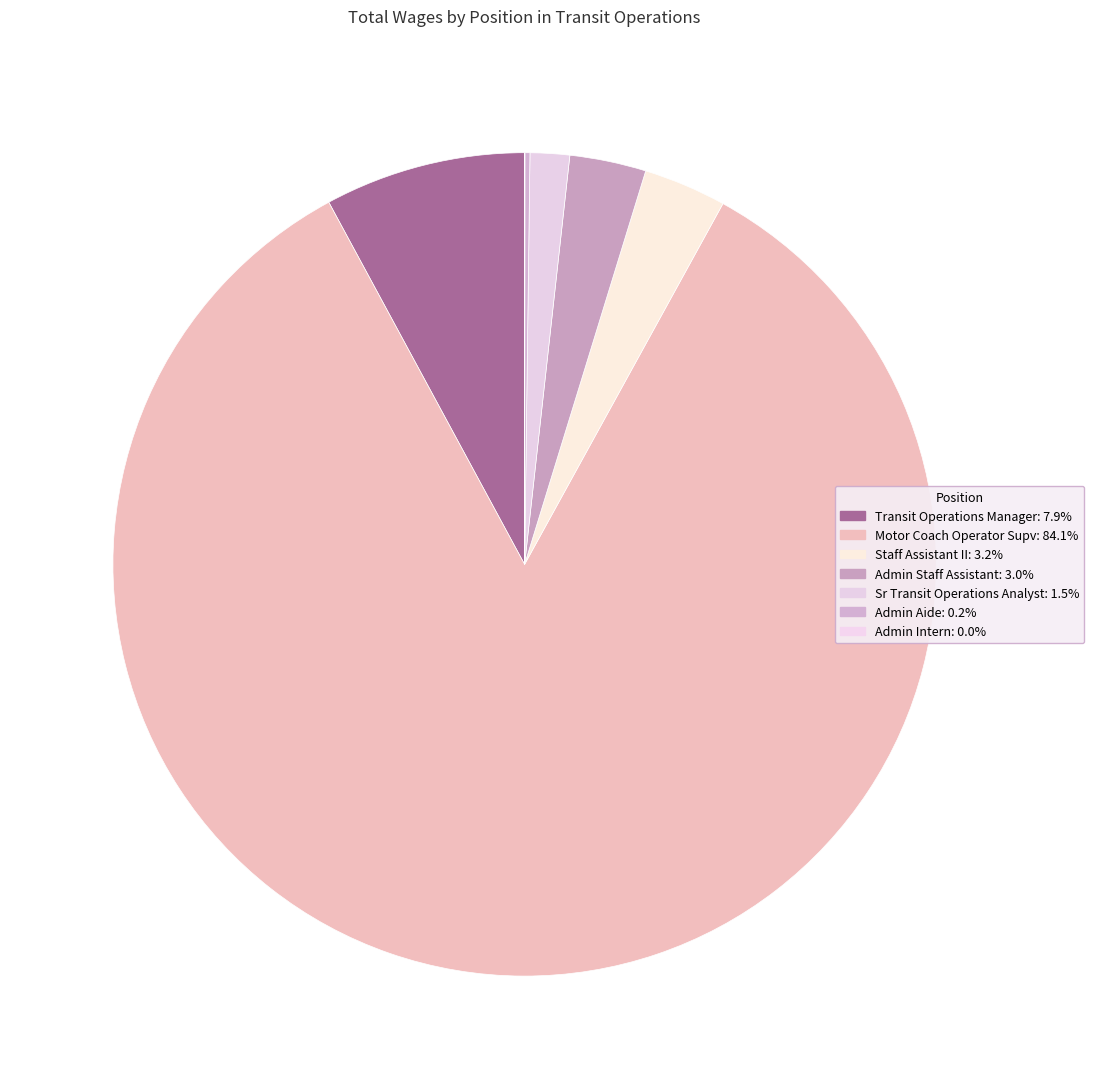

Is there a majority slice in this chart?

Yes